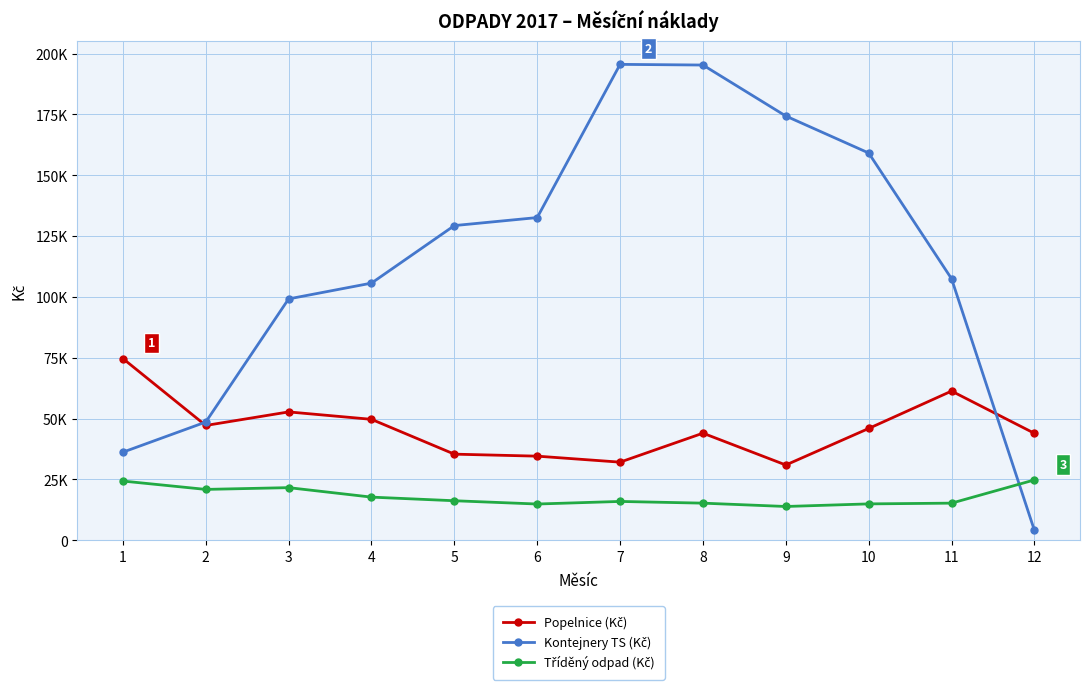

True or false: Tříděný odpad (Kč) has more than 2 interior local peaks.

False